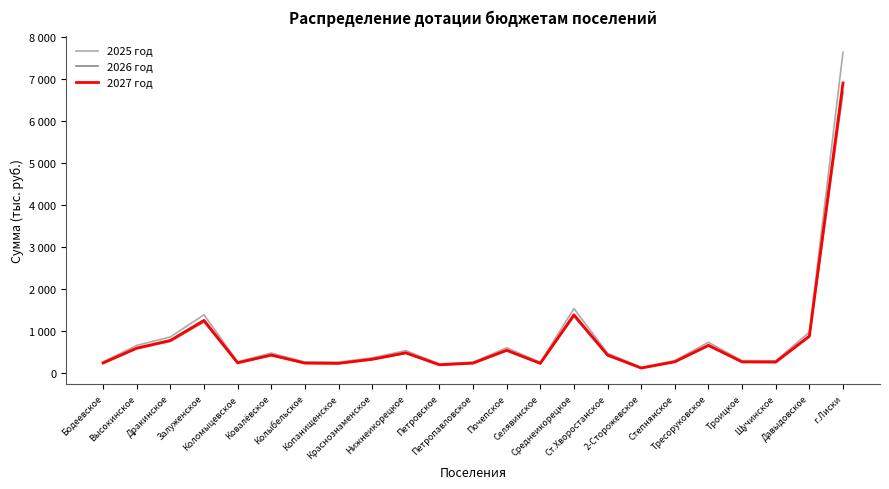

Does the chart display data point markers on the line(s)?

No